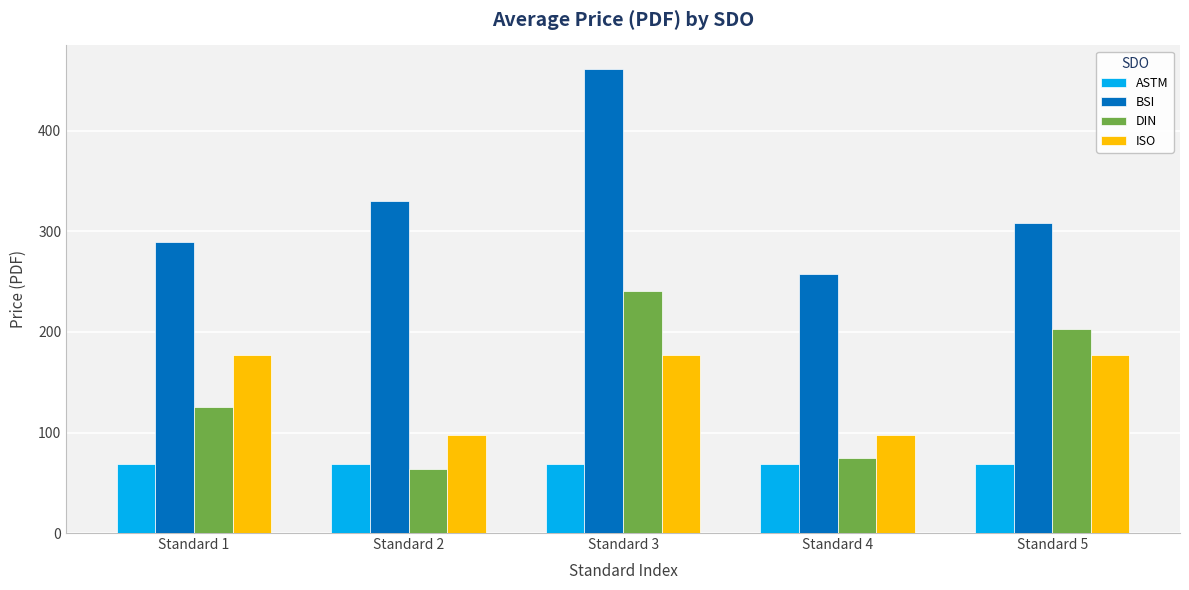

At how many categories does at least one series exceed 162?

5